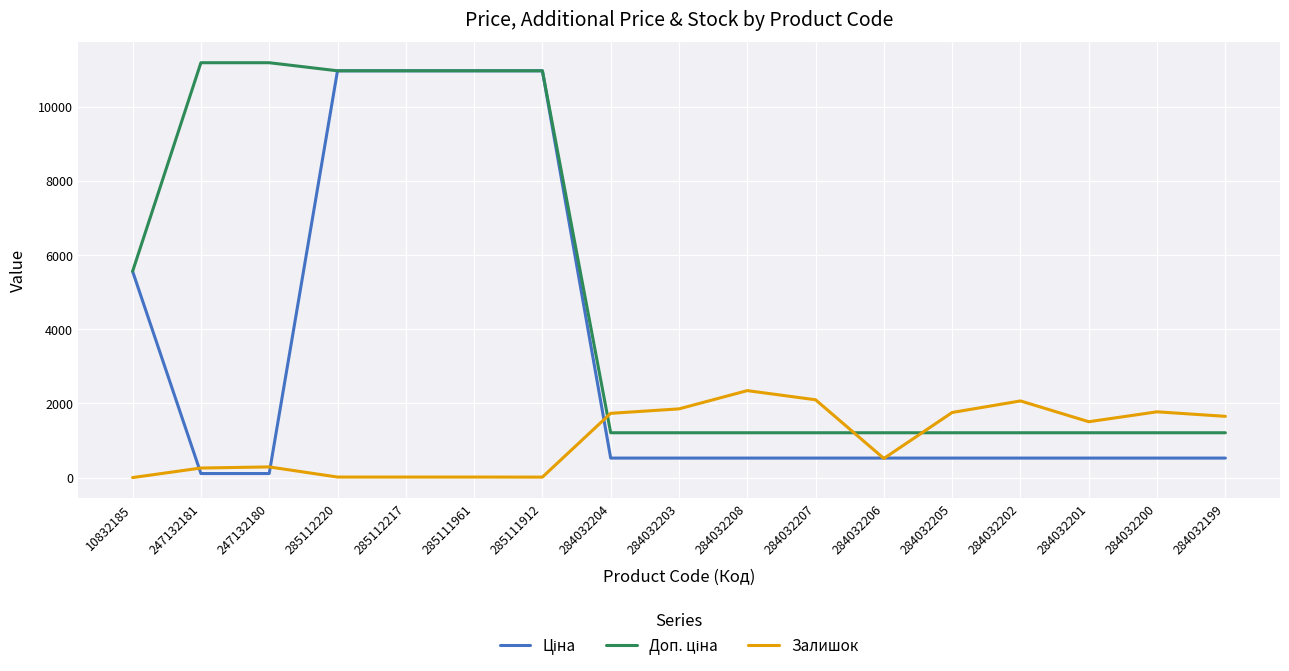

What is the highest value of the Залишок series?

2346.0